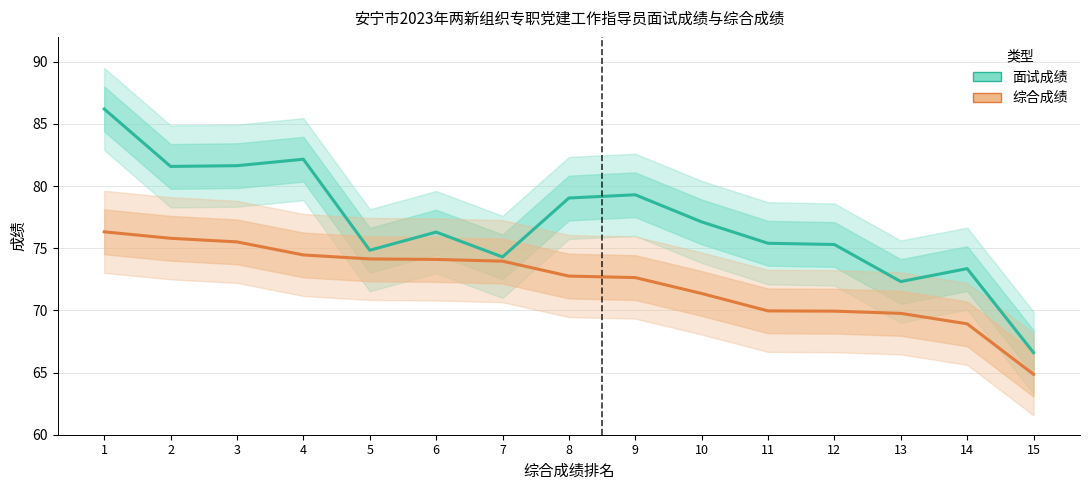

What are all the series names shown in the legend?

面试成绩, 综合成绩